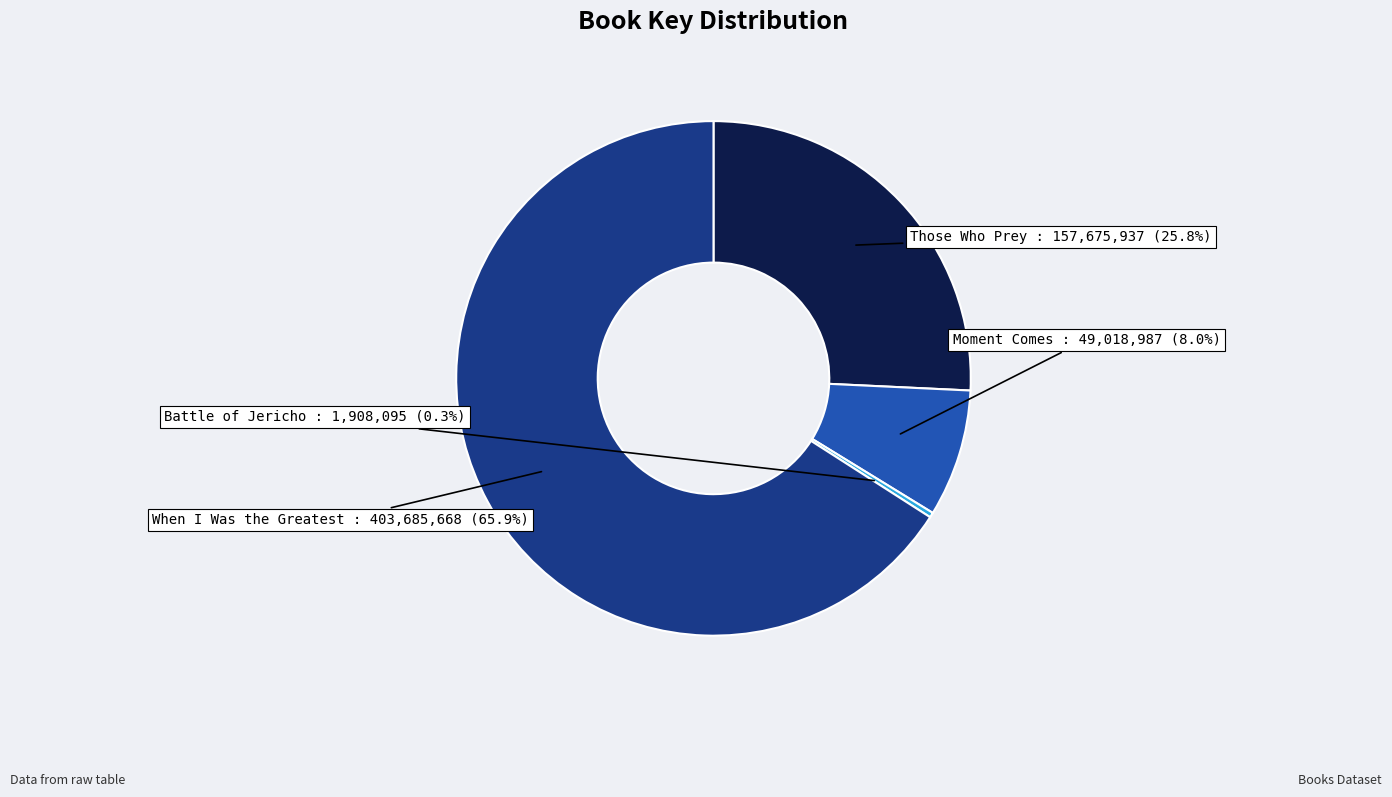

To the nearest percent, what portion does Moment Comes represent?

8%